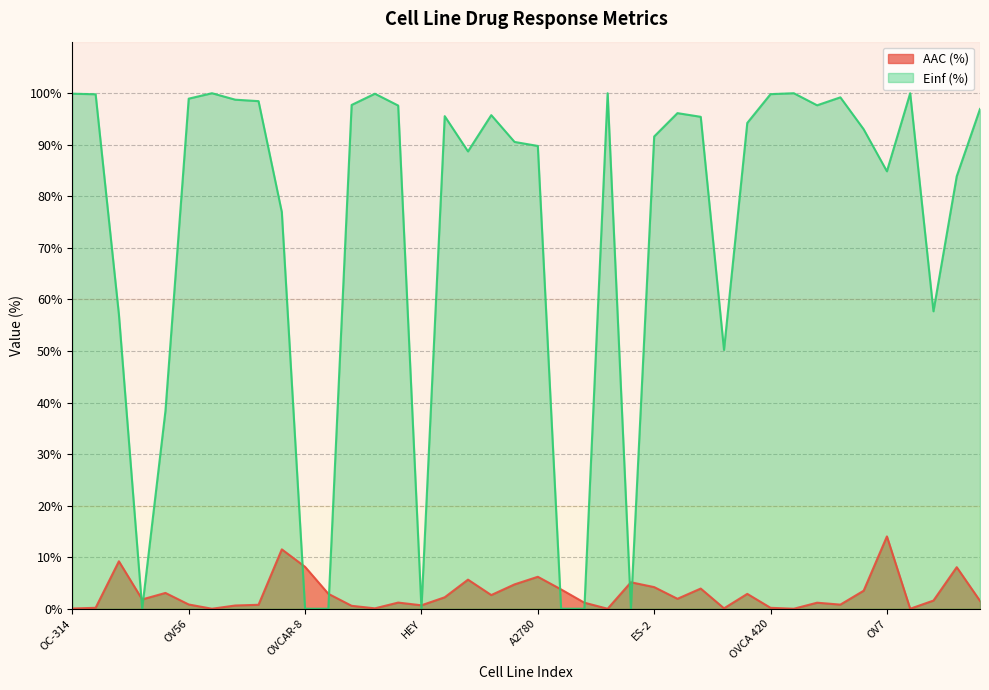

Rank the series by their average value, from highest to lowest.

Einf (%), AAC (%)